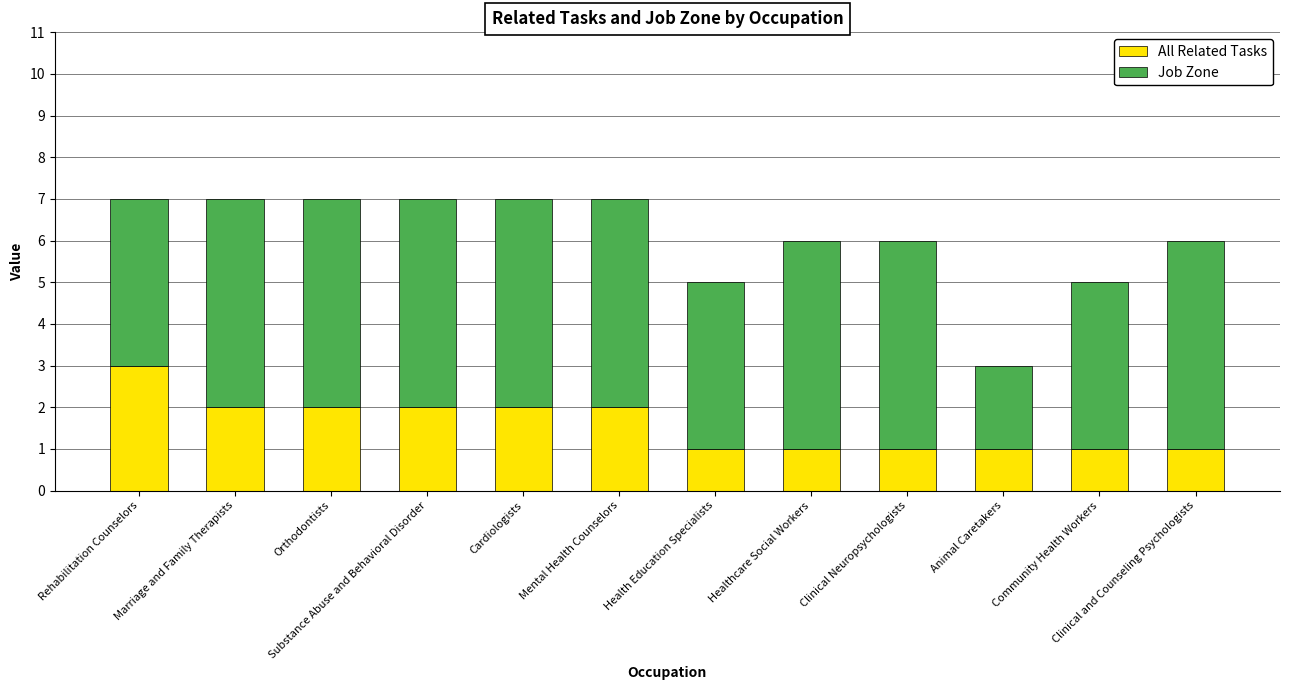

Where does the All Related Tasks series first go above 2?

Rehabilitation Counselors